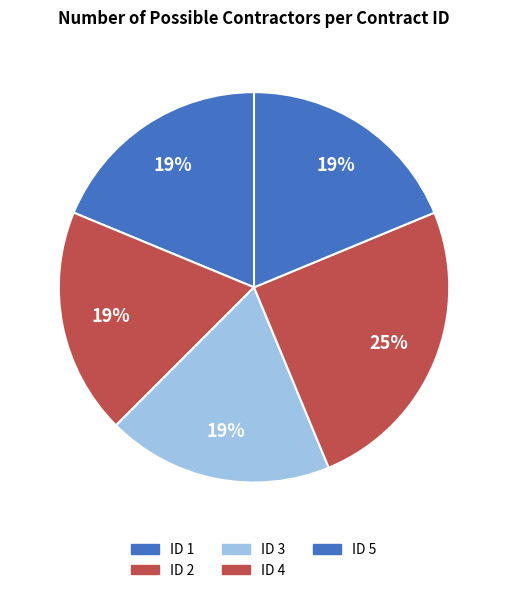

How many segments does this pie chart have?

5